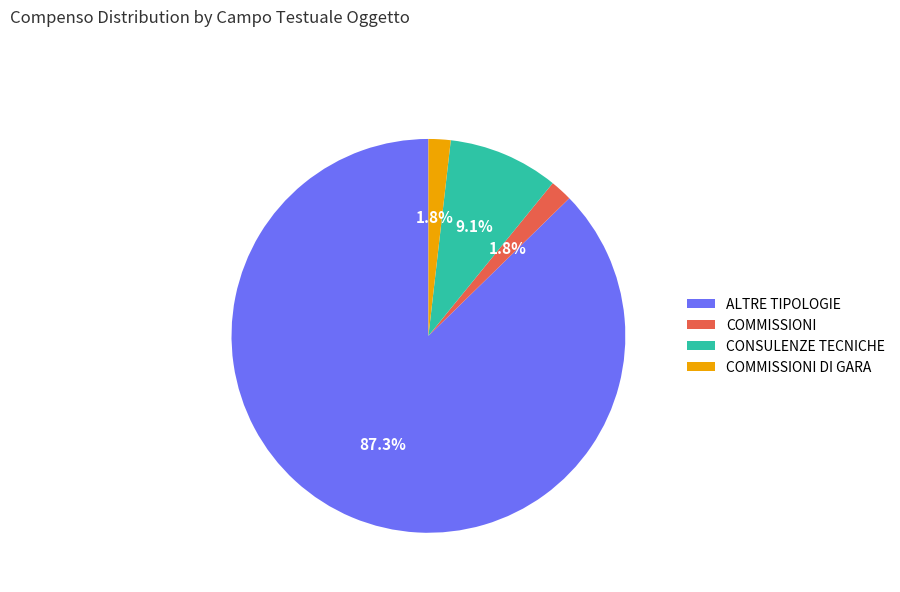

Is the sum of COMMISSIONI and COMMISSIONI DI GARA greater than half?

No